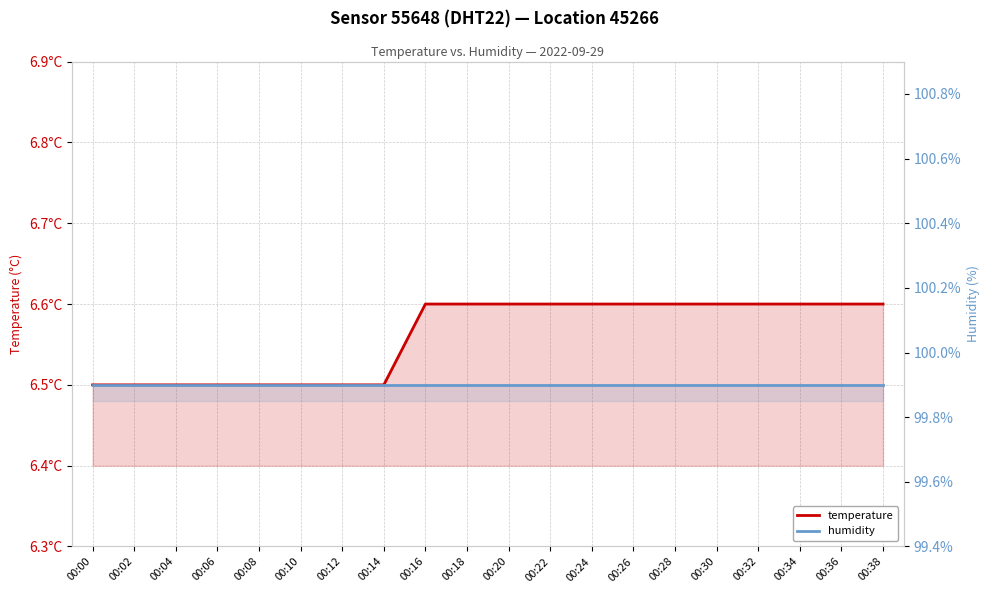

The value of humidity at 00:02 is 146.3. True or false?

False